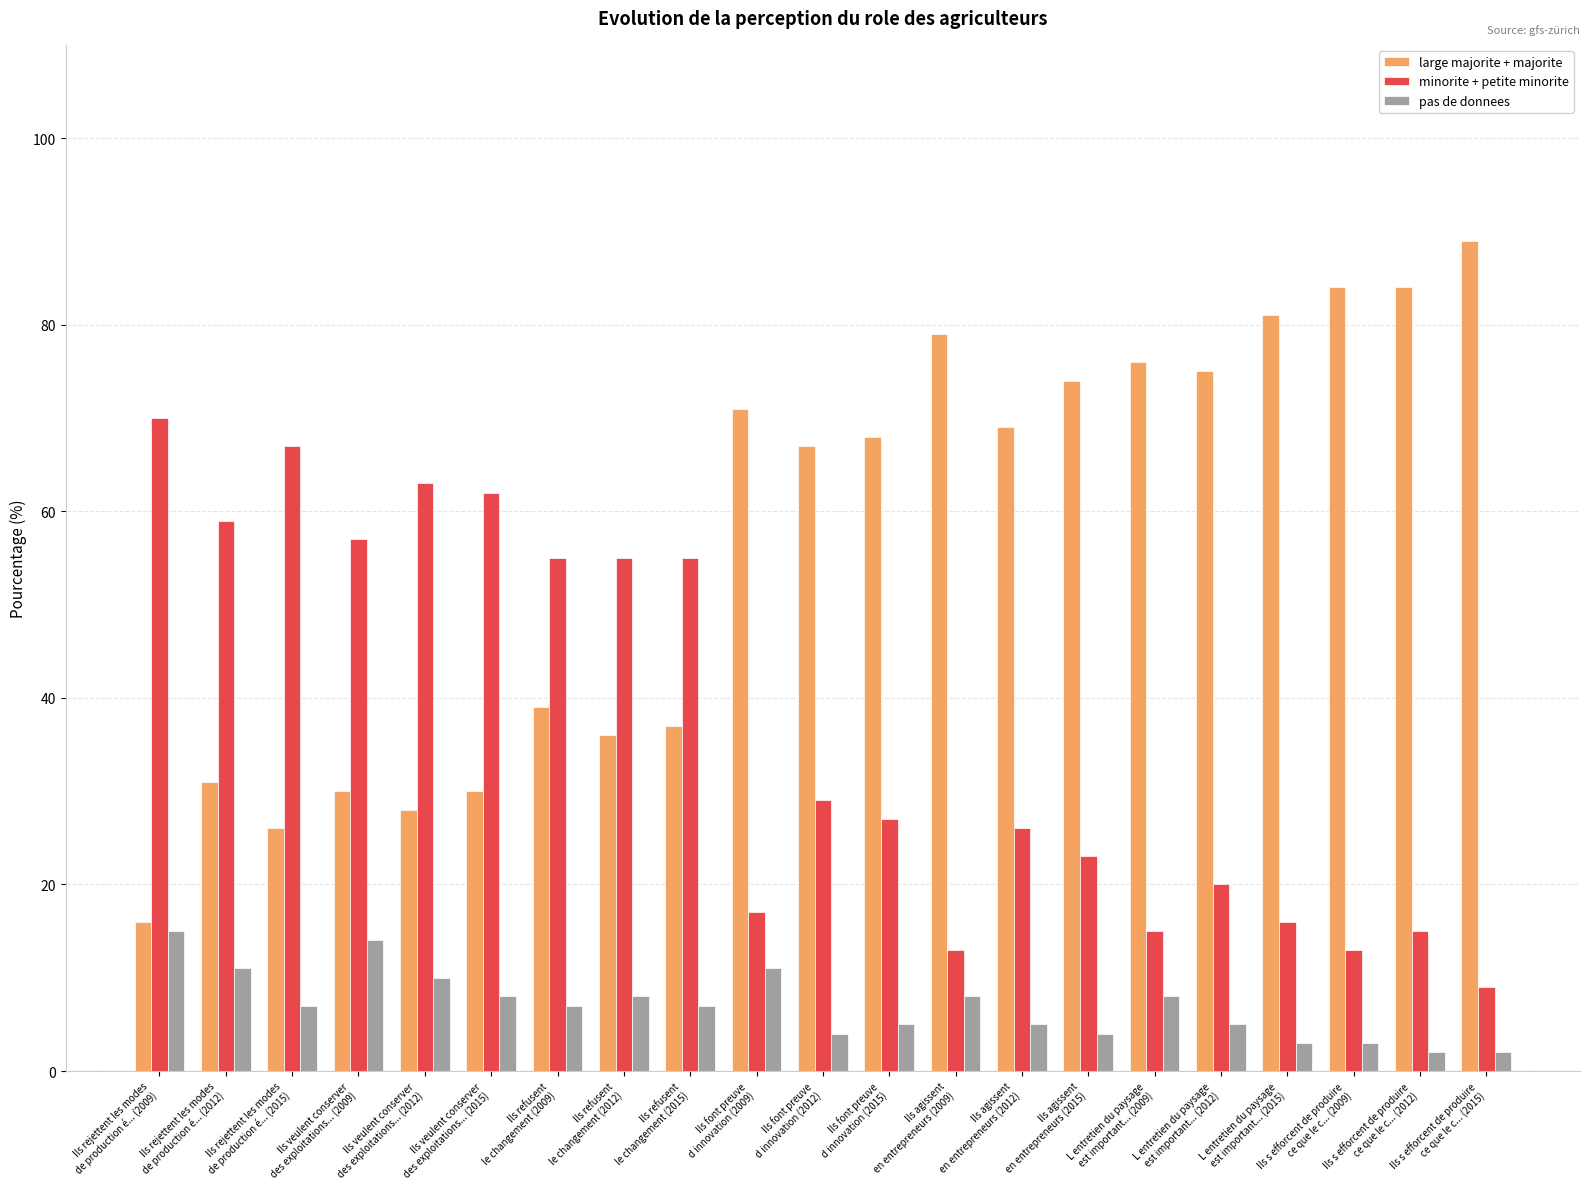

Reading left to right, transcribe all the data shown in this chart.

large majorite + majorite: Ils rejettent les modes
de production é... (2009)=16	Ils rejettent les modes
de production é... (2012)=31	Ils rejettent les modes
de production é... (2015)=26	Ils veulent conserver
des exploitations... (2009)=30	Ils veulent conserver
des exploitations... (2012)=28	Ils veulent conserver
des exploitations... (2015)=30	Ils refusent
le changement (2009)=39	Ils refusent
le changement (2012)=36	Ils refusent
le changement (2015)=37	Ils font preuve
d innovation (2009)=71	Ils font preuve
d innovation (2012)=67	Ils font preuve
d innovation (2015)=68	Ils agissent
en entrepreneurs (2009)=79	Ils agissent
en entrepreneurs (2012)=69	Ils agissent
en entrepreneurs (2015)=74	L entretien du paysage
est important... (2009)=76	L entretien du paysage
est important... (2012)=75	L entretien du paysage
est important... (2015)=81	Ils s efforcent de produire
ce que le c... (2009)=84	Ils s efforcent de produire
ce que le c... (2012)=84	Ils s efforcent de produire
ce que le c... (2015)=89
minorite + petite minorite: Ils rejettent les modes
de production é... (2009)=70	Ils rejettent les modes
de production é... (2012)=59	Ils rejettent les modes
de production é... (2015)=67	Ils veulent conserver
des exploitations... (2009)=57	Ils veulent conserver
des exploitations... (2012)=63	Ils veulent conserver
des exploitations... (2015)=62	Ils refusent
le changement (2009)=55	Ils refusent
le changement (2012)=55	Ils refusent
le changement (2015)=55	Ils font preuve
d innovation (2009)=17	Ils font preuve
d innovation (2012)=29	Ils font preuve
d innovation (2015)=27	Ils agissent
en entrepreneurs (2009)=13	Ils agissent
en entrepreneurs (2012)=26	Ils agissent
en entrepreneurs (2015)=23	L entretien du paysage
est important... (2009)=15	L entretien du paysage
est important... (2012)=20	L entretien du paysage
est important... (2015)=16	Ils s efforcent de produire
ce que le c... (2009)=13	Ils s efforcent de produire
ce que le c... (2012)=15	Ils s efforcent de produire
ce que le c... (2015)=9
pas de donnees: Ils rejettent les modes
de production é... (2009)=15	Ils rejettent les modes
de production é... (2012)=11	Ils rejettent les modes
de production é... (2015)=7	Ils veulent conserver
des exploitations... (2009)=14	Ils veulent conserver
des exploitations... (2012)=10	Ils veulent conserver
des exploitations... (2015)=8	Ils refusent
le changement (2009)=7	Ils refusent
le changement (2012)=8	Ils refusent
le changement (2015)=7	Ils font preuve
d innovation (2009)=11	Ils font preuve
d innovation (2012)=4	Ils font preuve
d innovation (2015)=5	Ils agissent
en entrepreneurs (2009)=8	Ils agissent
en entrepreneurs (2012)=5	Ils agissent
en entrepreneurs (2015)=4	L entretien du paysage
est important... (2009)=8	L entretien du paysage
est important... (2012)=5	L entretien du paysage
est important... (2015)=3	Ils s efforcent de produire
ce que le c... (2009)=3	Ils s efforcent de produire
ce que le c... (2012)=2	Ils s efforcent de produire
ce que le c... (2015)=2